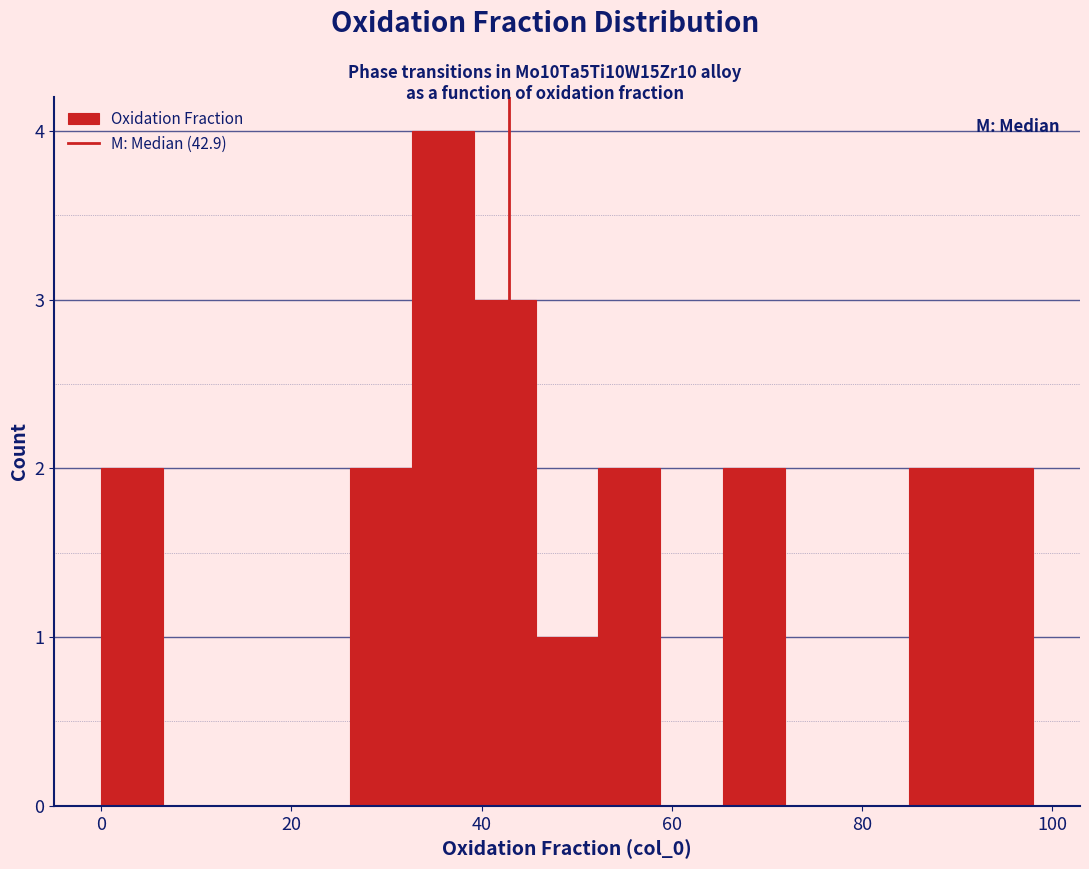

Around what value on the x-axis is the tallest bar? Give the approximate position of its centre, as read against the axis.

36